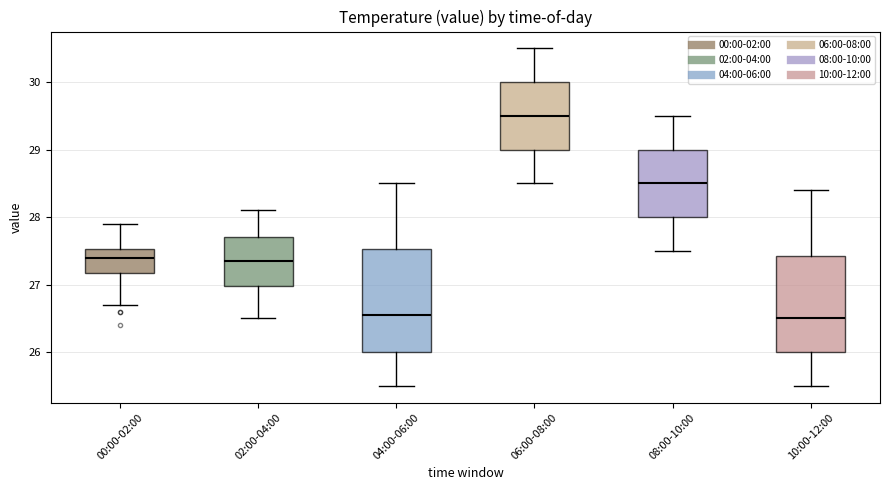

Reading left to right, transcribe this box plot: for each box, give where its median line is, the range the box spans, and where its two whiskers end, as read against the y-axis. The values are not printed on the chart, so give them approximately, as read against the axis.

00:00-02:00: median 27.4, box 27.2 to 27.5, whiskers 26.7 to 27.9
02:00-04:00: median 27.4, box 27.0 to 27.7, whiskers 26.5 to 28.1
04:00-06:00: median 26.6, box 26.0 to 27.5, whiskers 25.5 to 28.5
06:00-08:00: median 29.5, box 29.0 to 30.0, whiskers 28.5 to 30.5
08:00-10:00: median 28.5, box 28.0 to 29.0, whiskers 27.5 to 29.5
10:00-12:00: median 26.5, box 26.0 to 27.4, whiskers 25.5 to 28.4